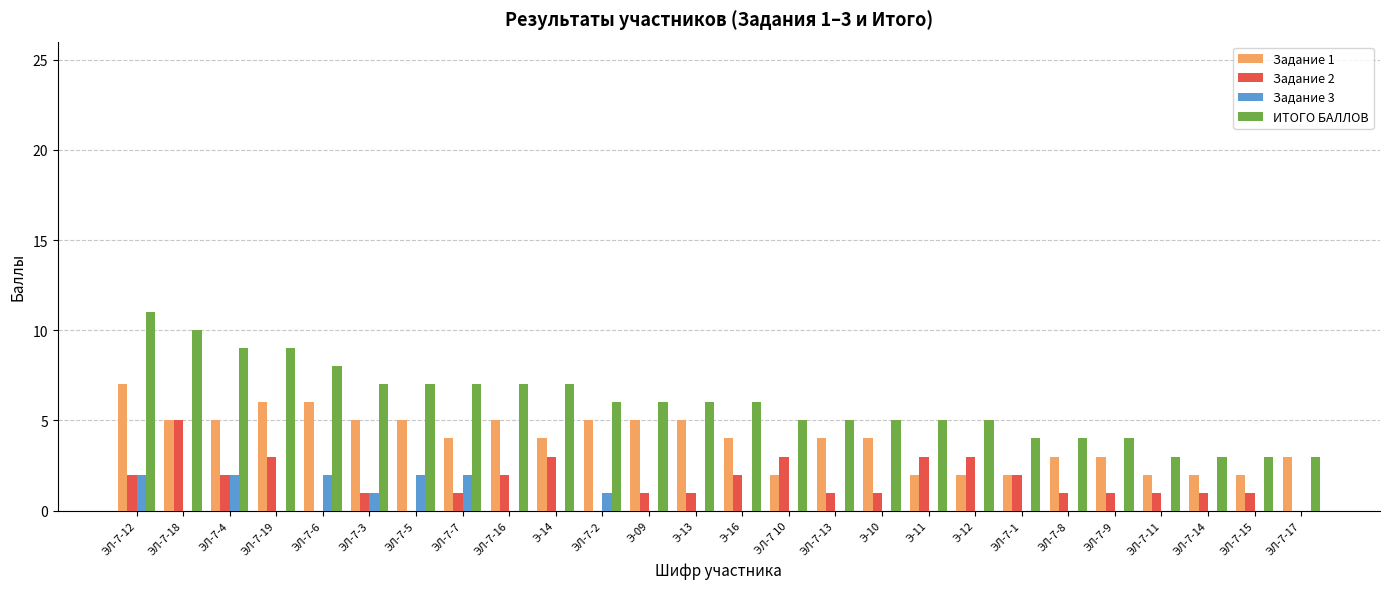

Count the number of categories in the chart.

26